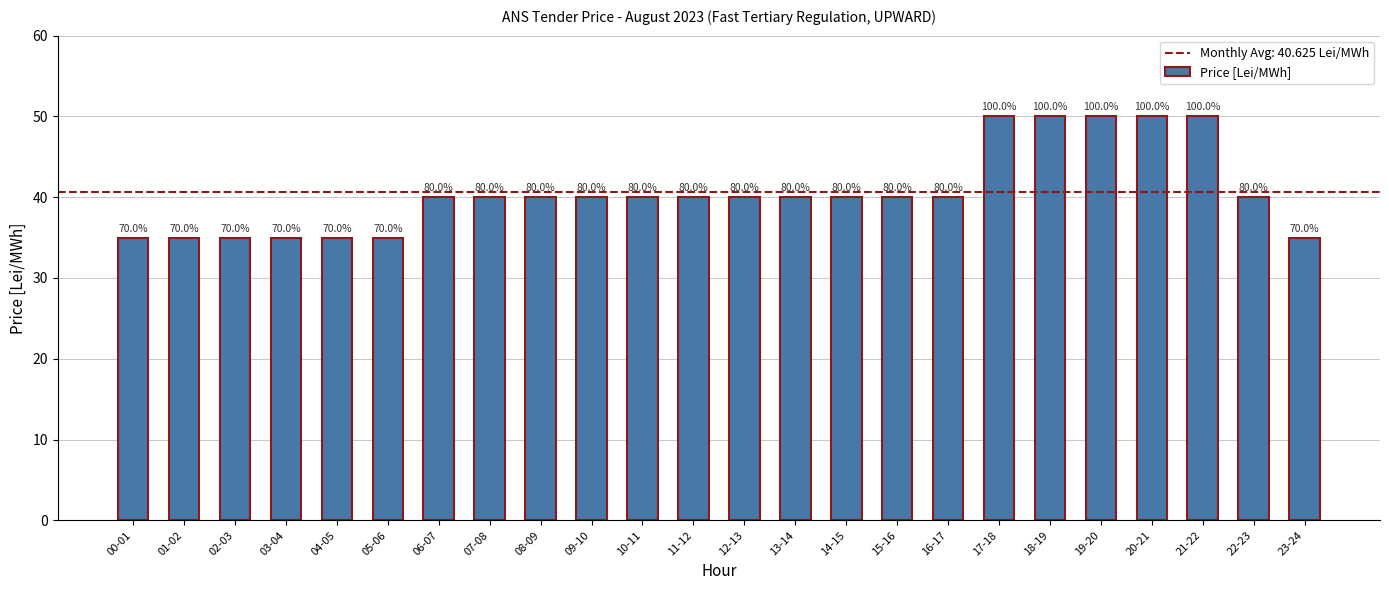

What is the sum of the values at 13-14 and 01-02?

75